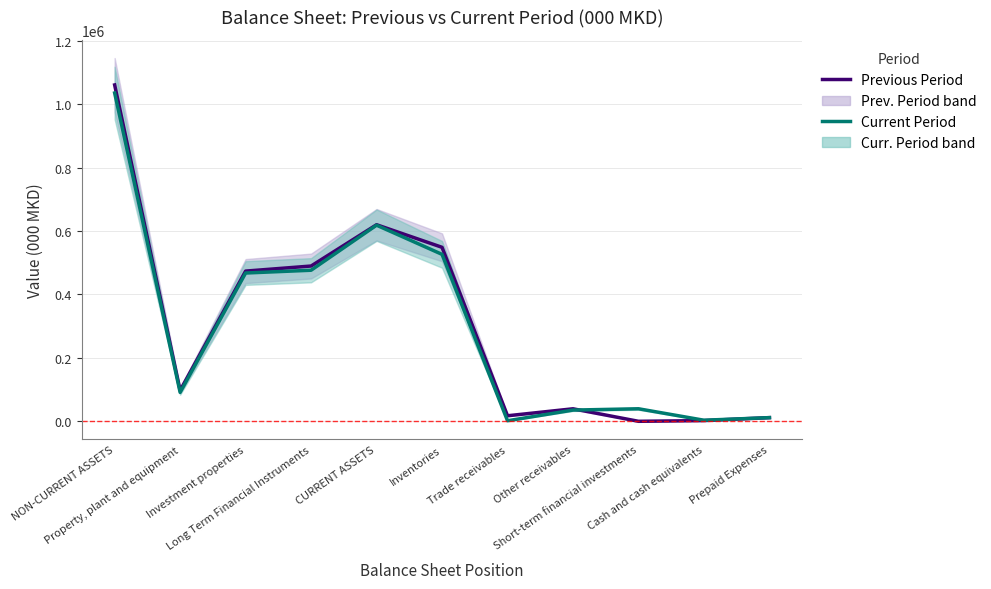

At which label does Previous Period first exceed 97213?

NON-CURRENT ASSETS